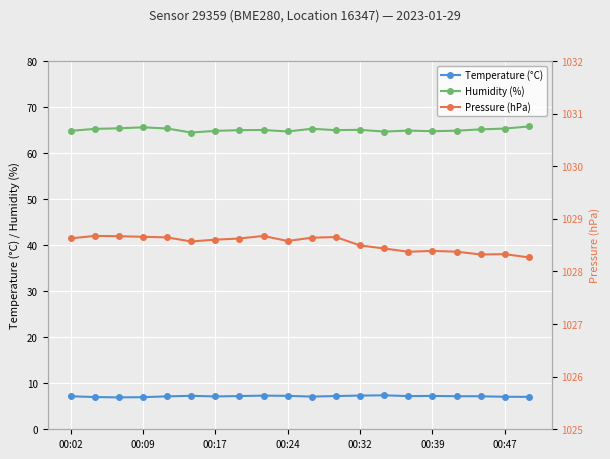

How many lines are shown in the chart?

3